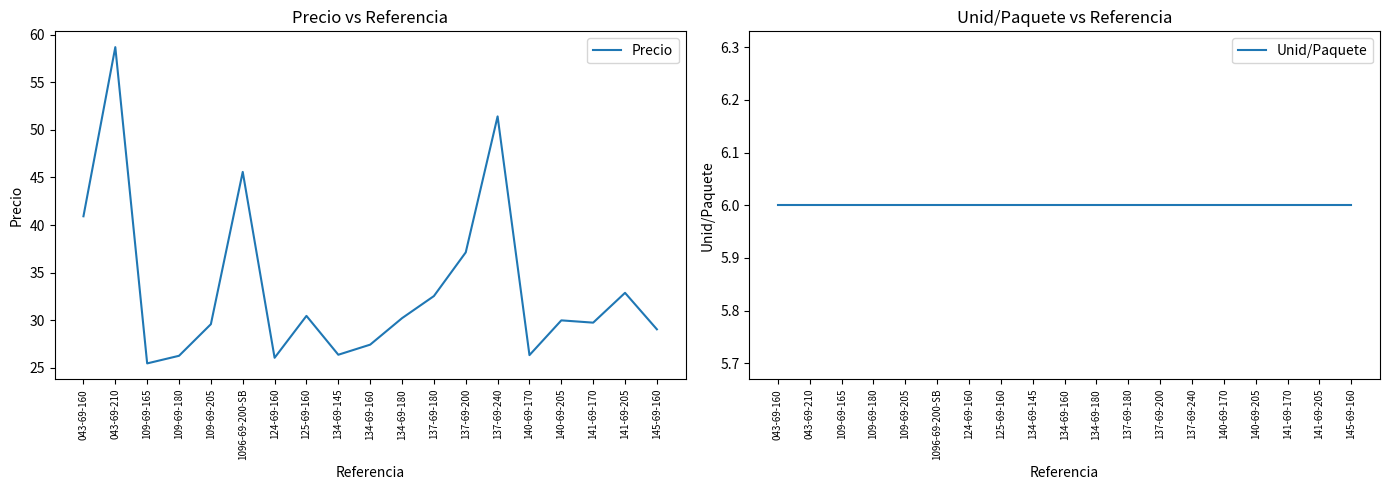

What is the smallest value displayed?

6.0